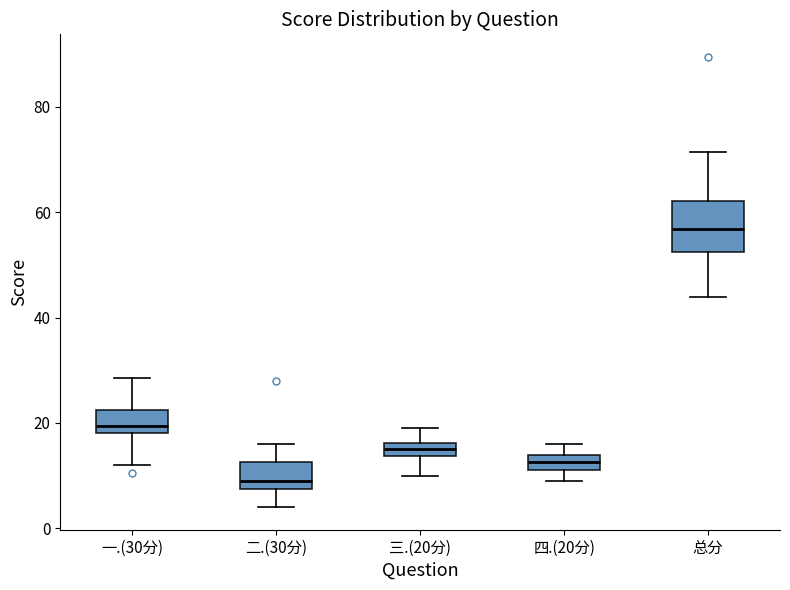

Comparing the boxes themselves (not the whiskers), which one is the tallest?

总分